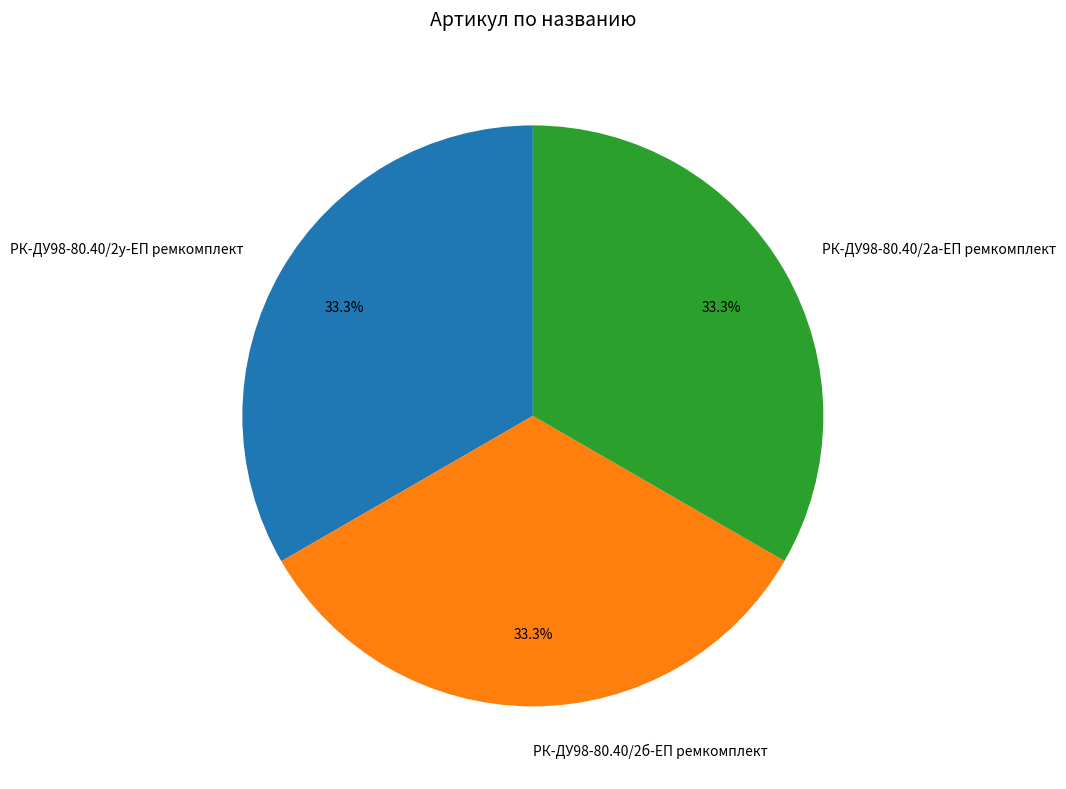

What is the ratio of the value at РК-ДУ98-80.40/2а-ЕП ремкомплект to the value at РК-ДУ98-80.40/2у-ЕП ремкомплект?

1.0